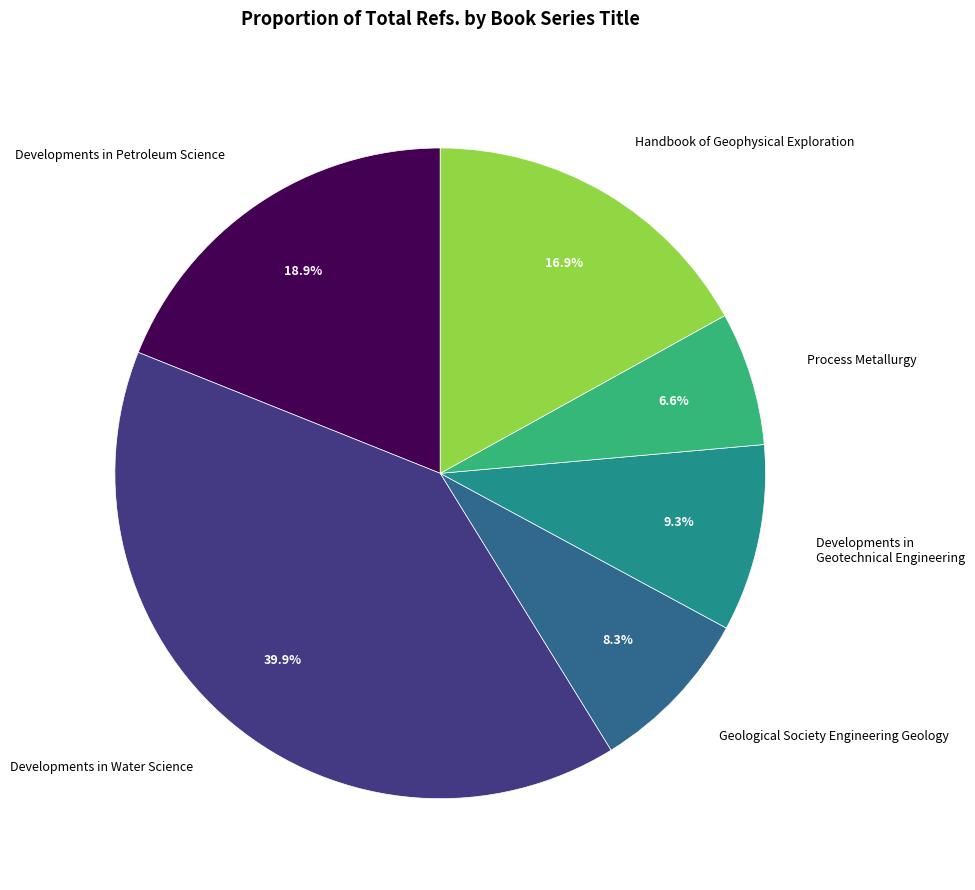

Is there any slice that represents more than half of the pie?

No